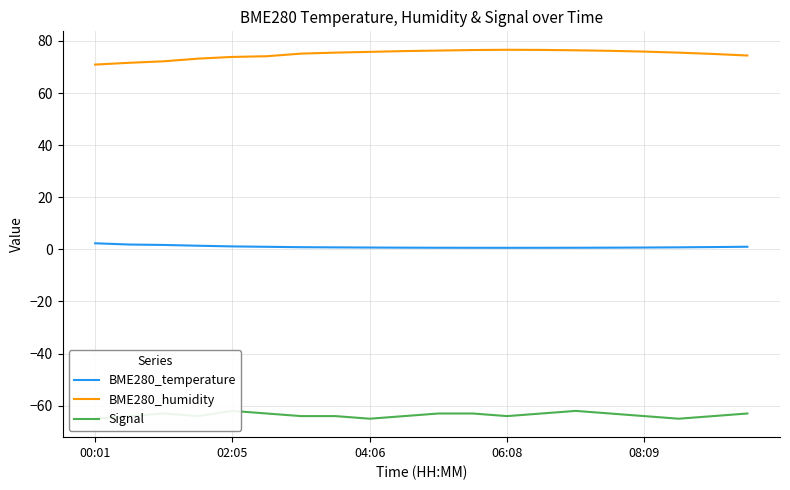

The BME280_humidity series shows 109.9 at 04:06. True or false?

False